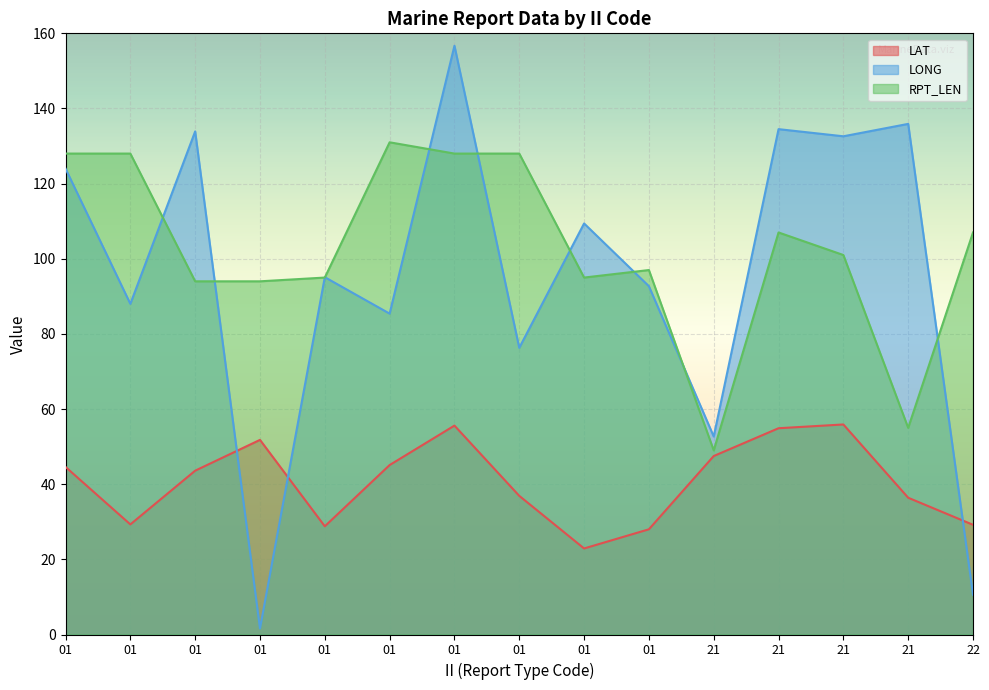

Which category has the lowest value in the LAT series?

01